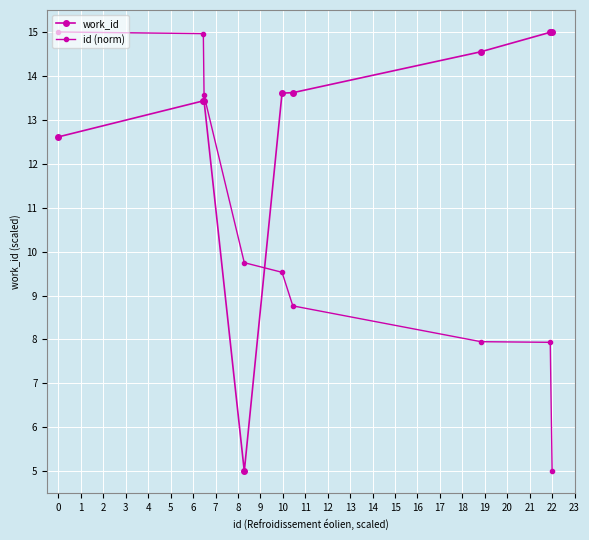

Is the value of work_id at 7 greater than the value of id (norm) at 7?

No